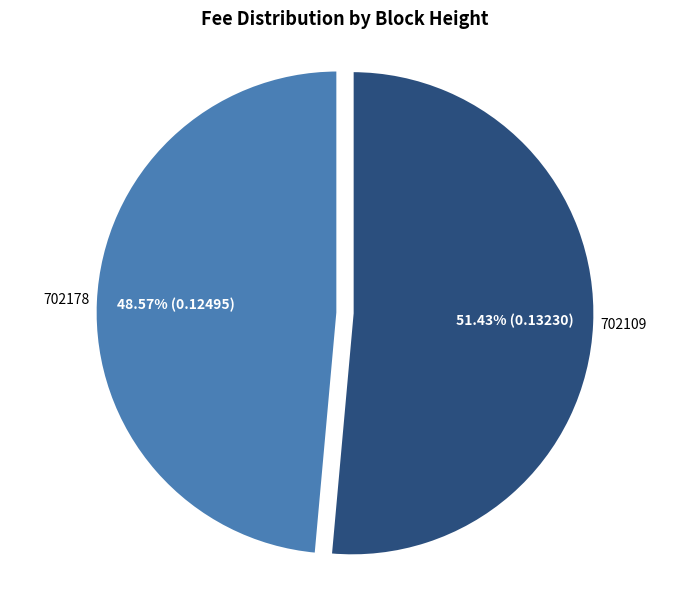

What is the smallest slice in the pie chart?

702178